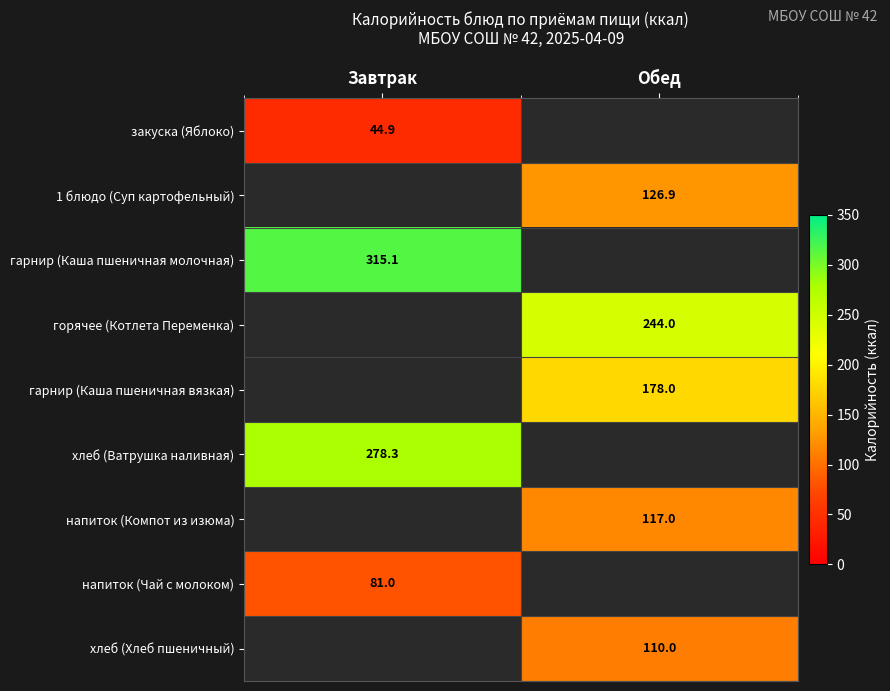

The 1 блюдо (Суп картофельный) series shows 126.9 at Обед. True or false?

True